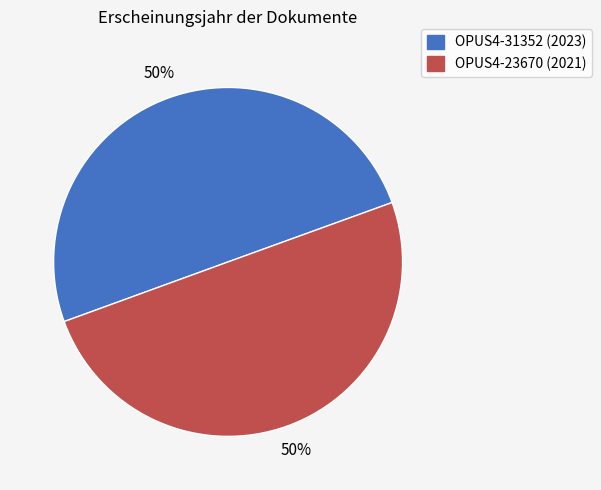

To the nearest percent, what is the combined percentage of OPUS4-31352 and OPUS4-23670?

100%